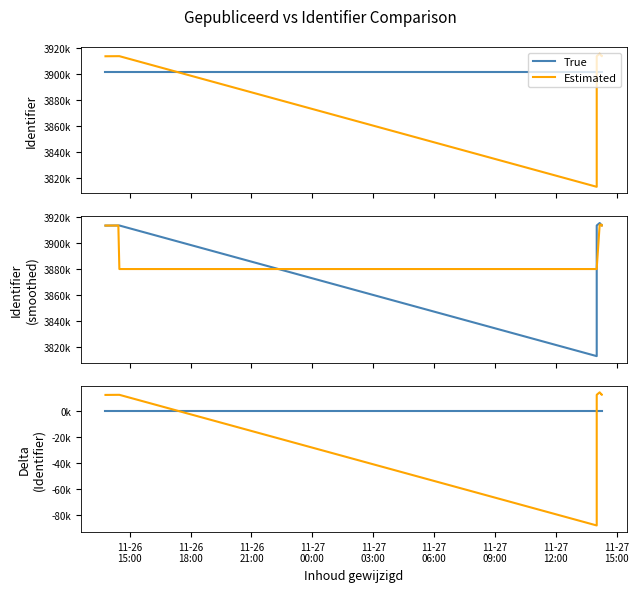

What are all the series names shown in the legend?

True, Estimated